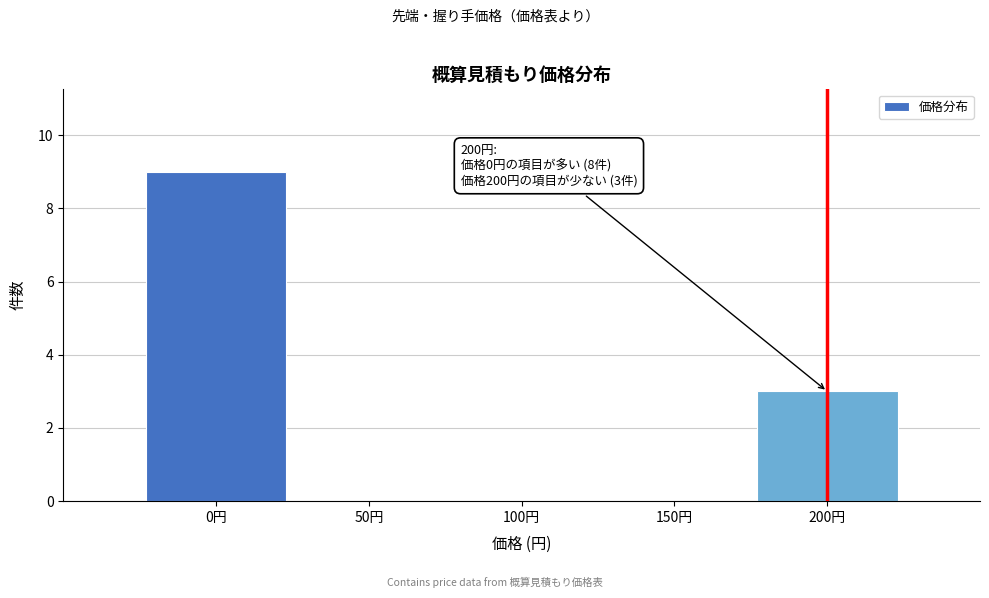

Which range on the x-axis has the tallest bar?

-25 to 25